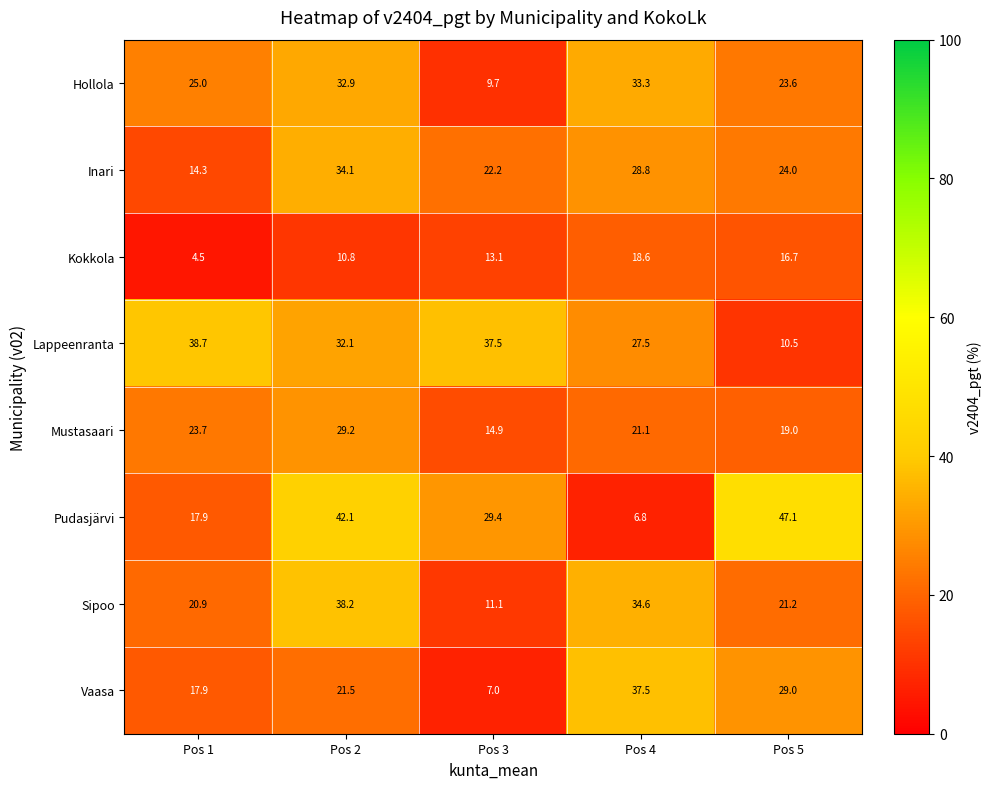

How many data points does each series have?

5